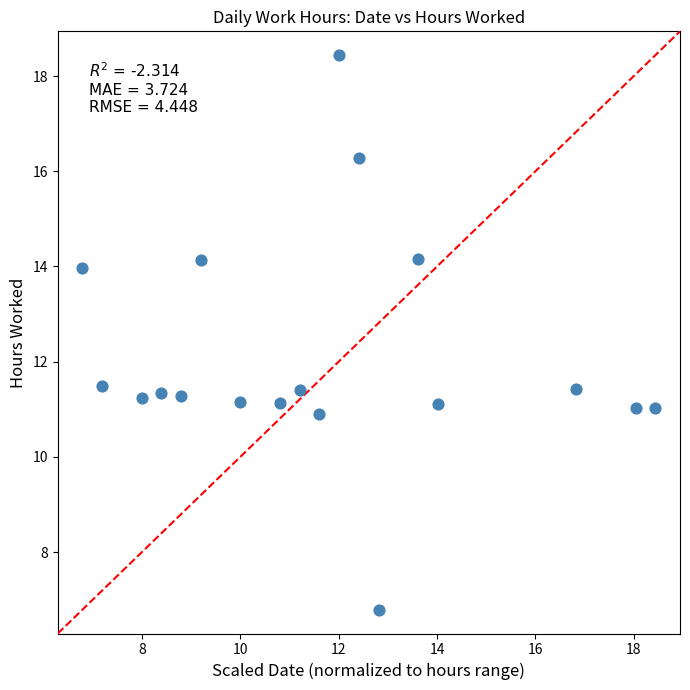

What is the range of X values (max minus min)?

11.7